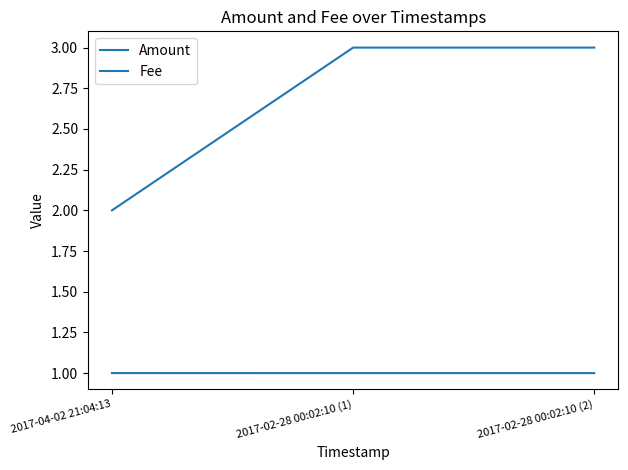

What is the minimum value for Fee?

1.0